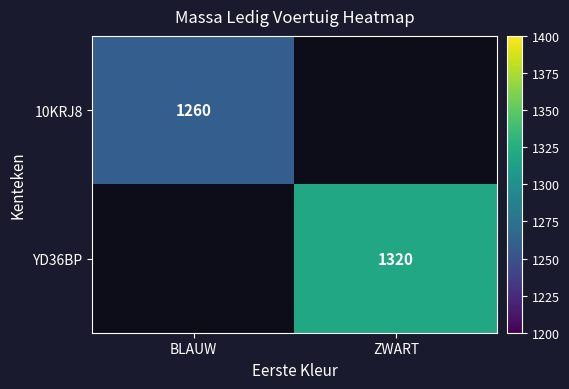

Is it true that YD36BP equals 510 at ZWART?

False